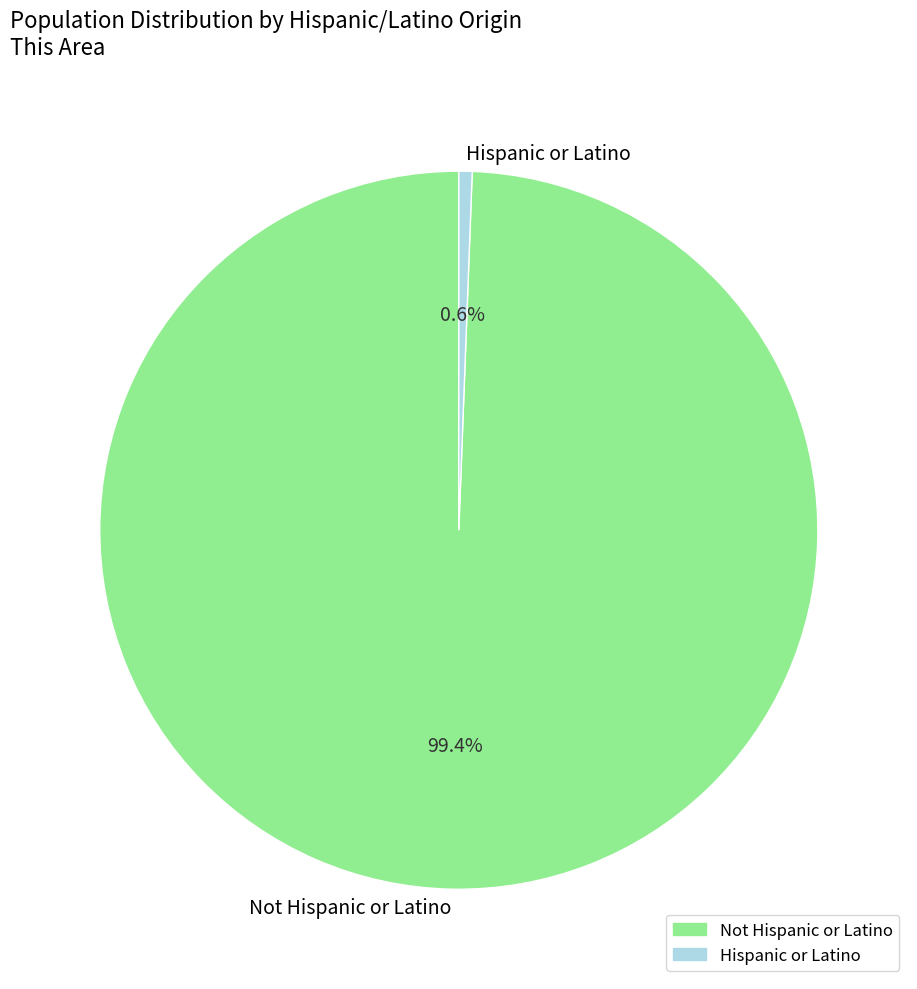

Between Not Hispanic or Latino and Hispanic or Latino, which is larger?

Not Hispanic or Latino